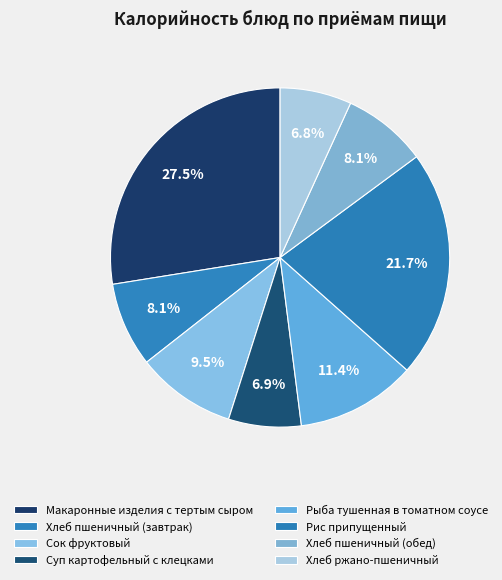

Is it true that Хлеб пшеничный (обед) is 8% of the pie?

True